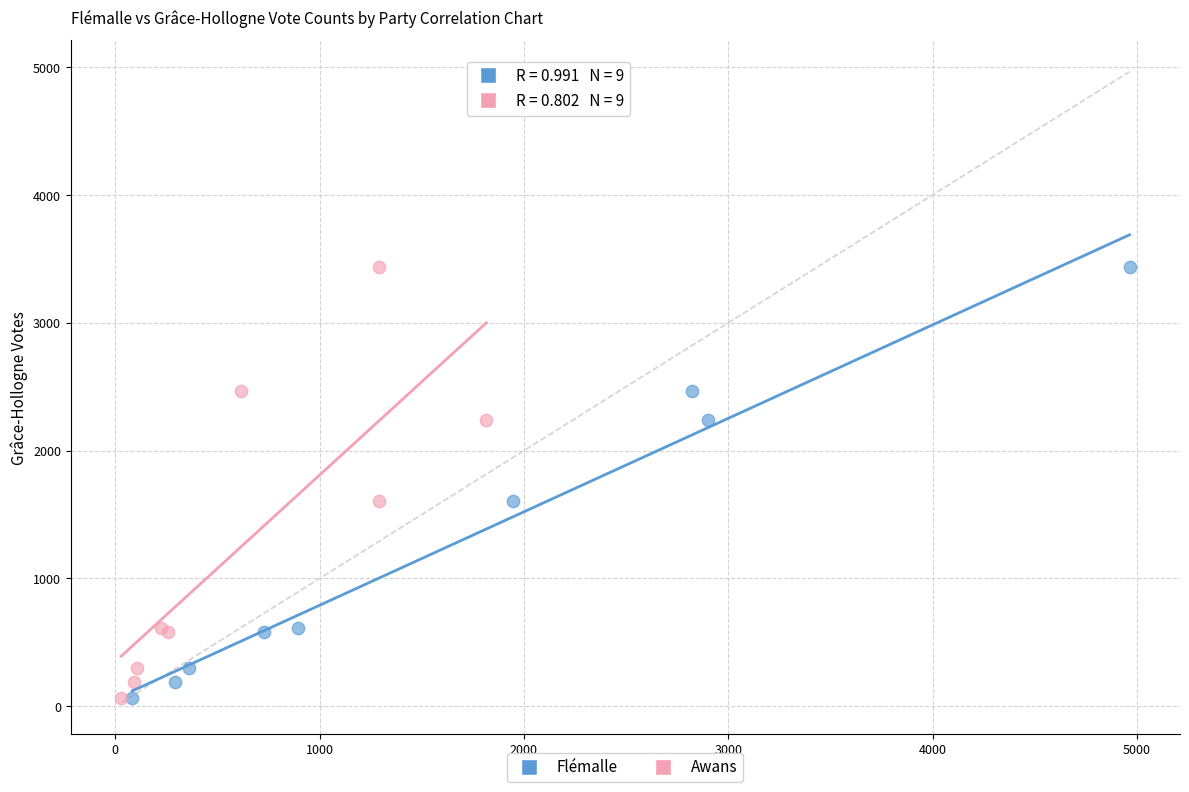

What are all the series names shown in the legend?

Flémalle, Awans